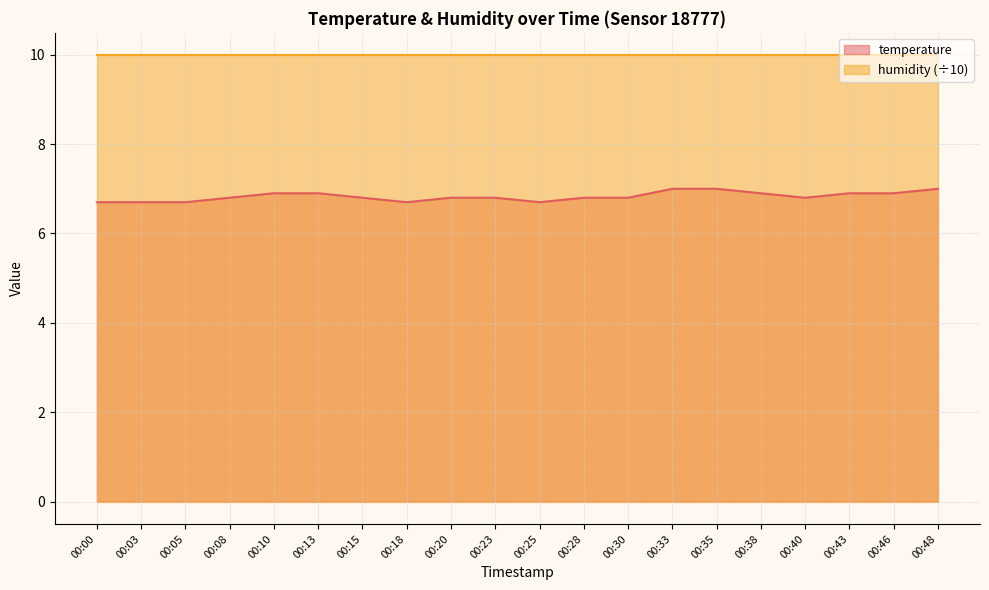

What is the sum of all values?

136.6